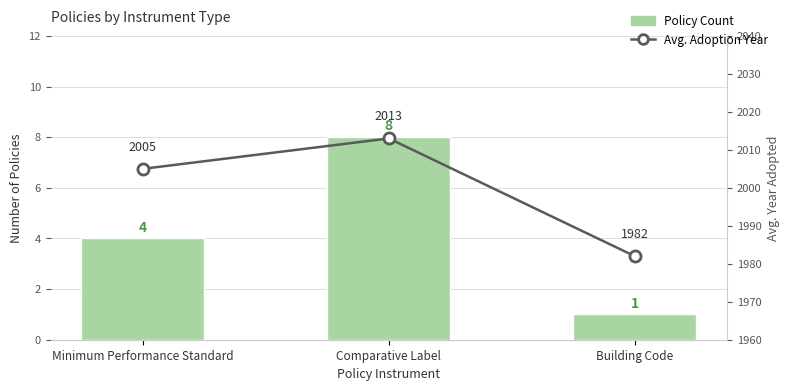

Where is Avg. Adoption Year nearest to the value 1997?

Minimum Performance Standard